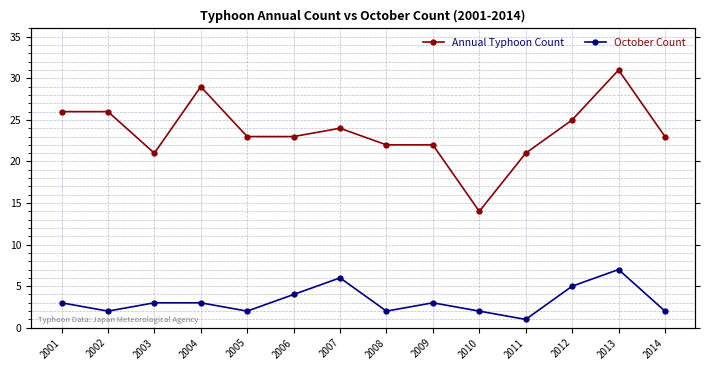

What are all the series names shown in the legend?

Annual Typhoon Count, October Count